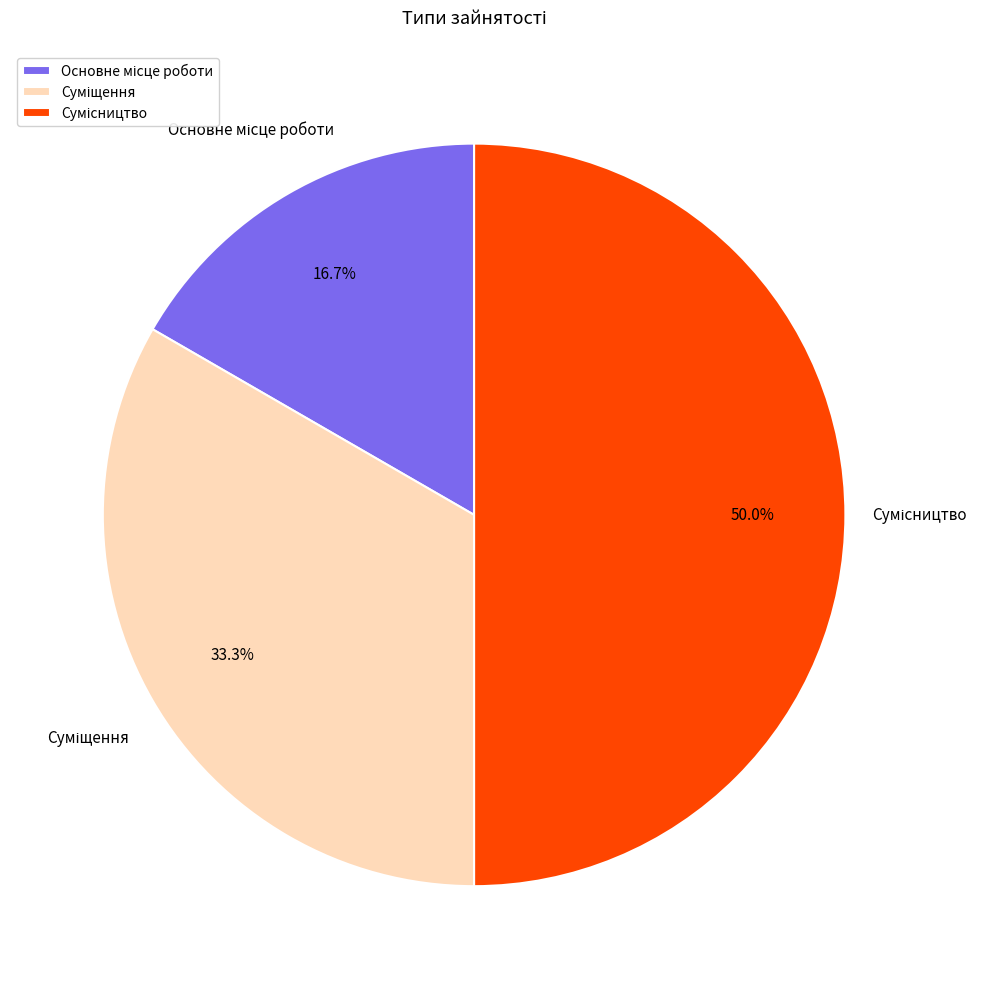

How many segments does this pie chart have?

3